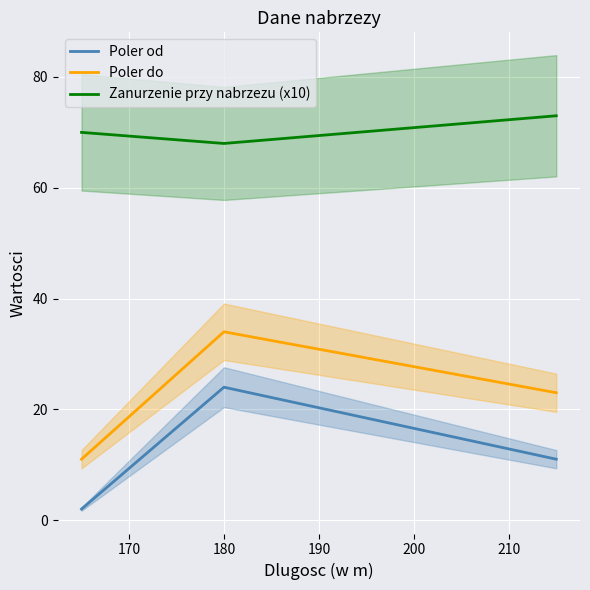

What is the average value of the Poler do series?

23